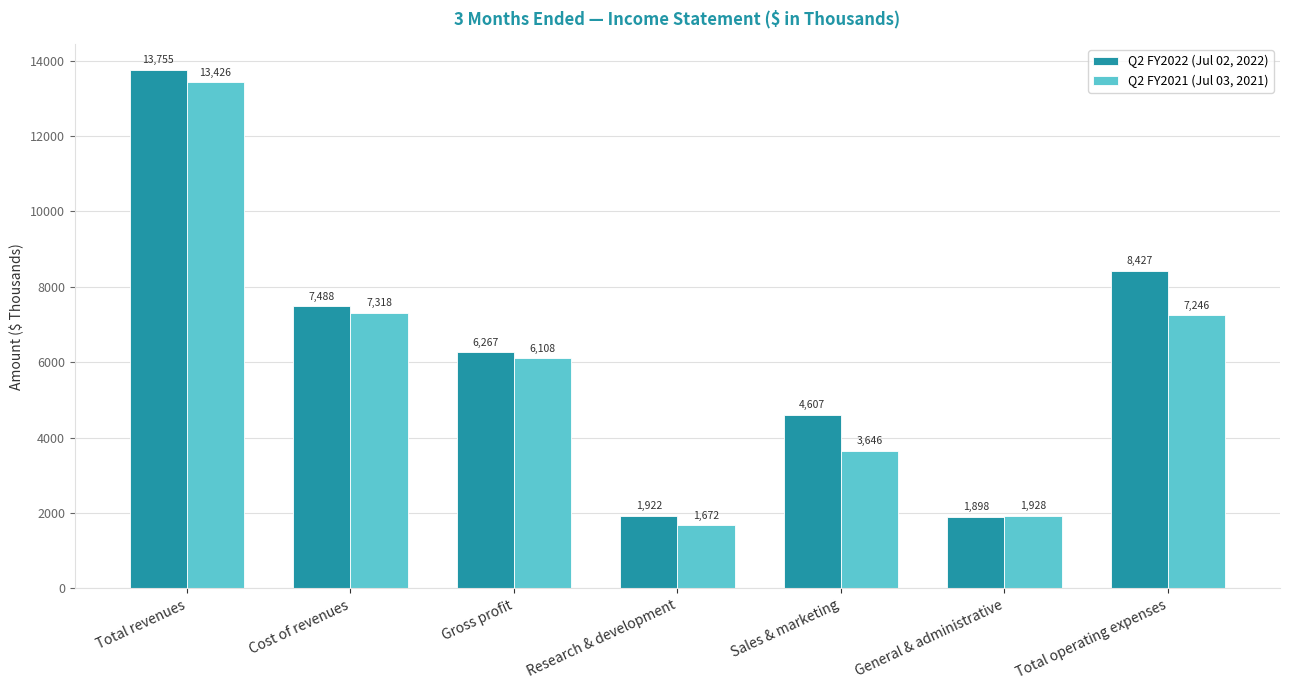

What is the difference between the Q2 FY2022 (Jul 02, 2022) values at Total revenues and Cost of revenues?

6267